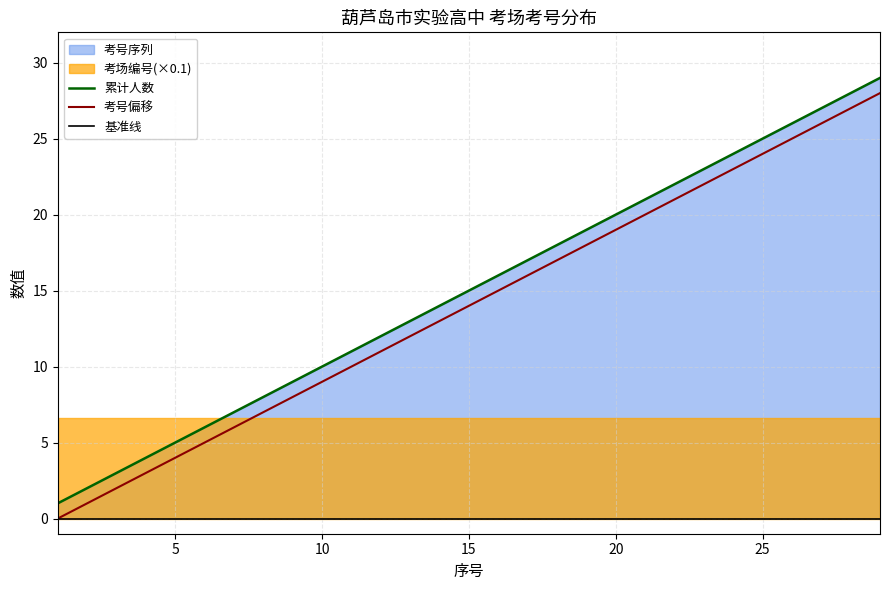

True or false: 考号偏移 has a value of 4 at 5.

True